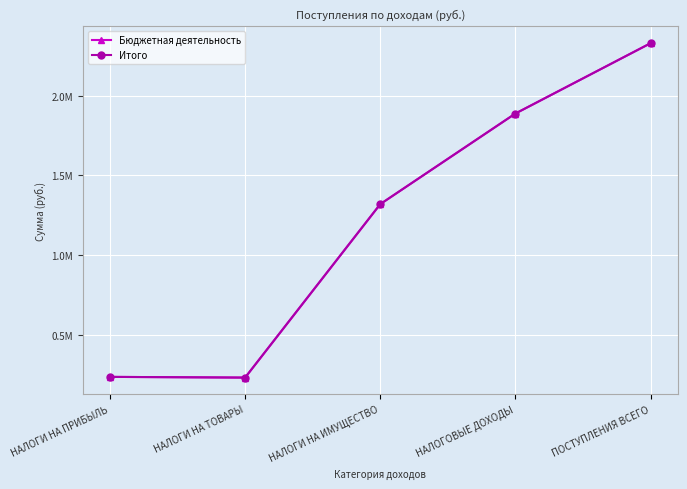

Where is Итого nearest to the value 1281260?

НАЛОГИ НА ИМУЩЕСТВО